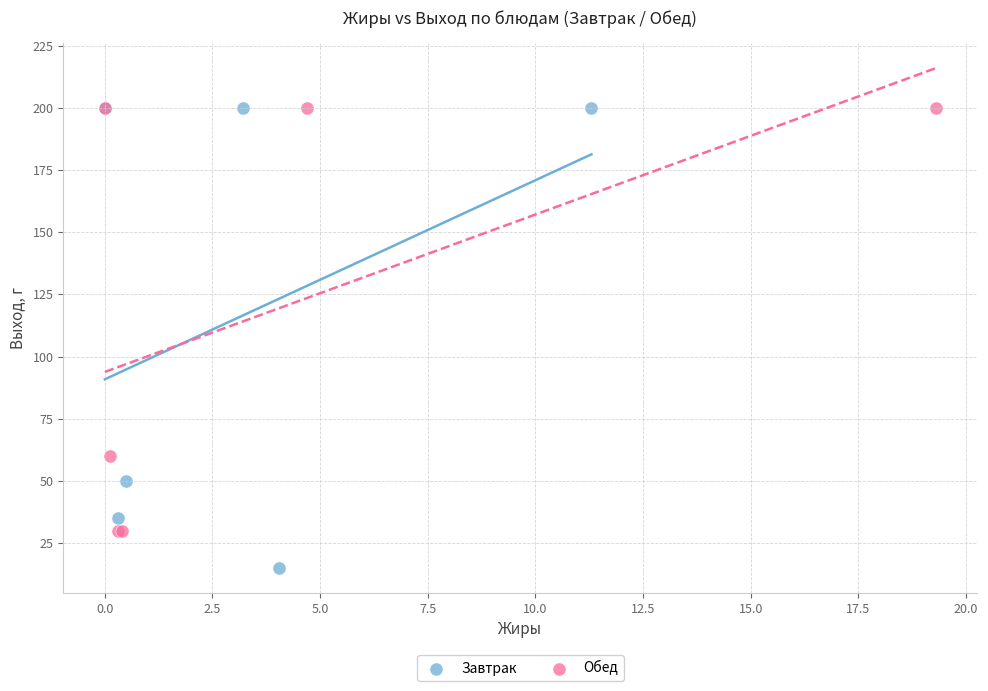

Which series has the widest spread of Y values?

Завтрак